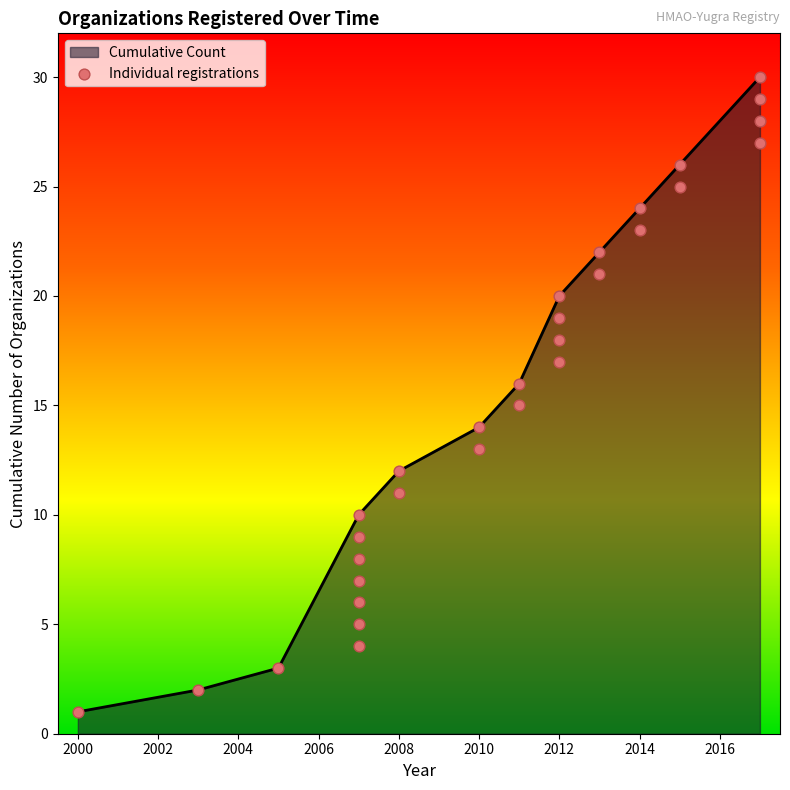

What is the maximum value for Cumulative Count?

30